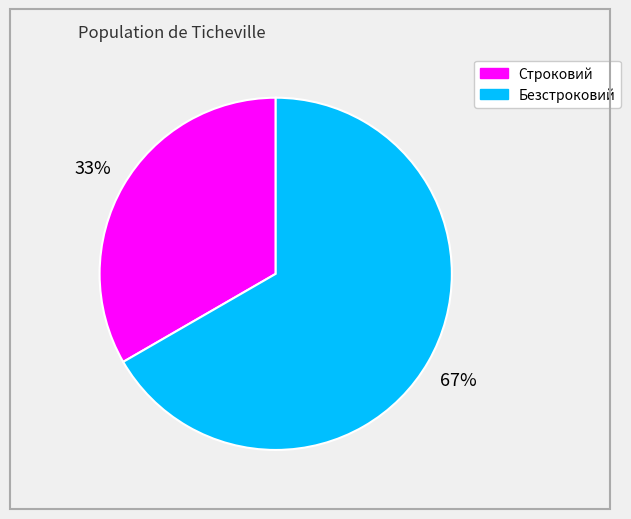

To the nearest percent, what percentage of the pie is Безстроковий?

67%